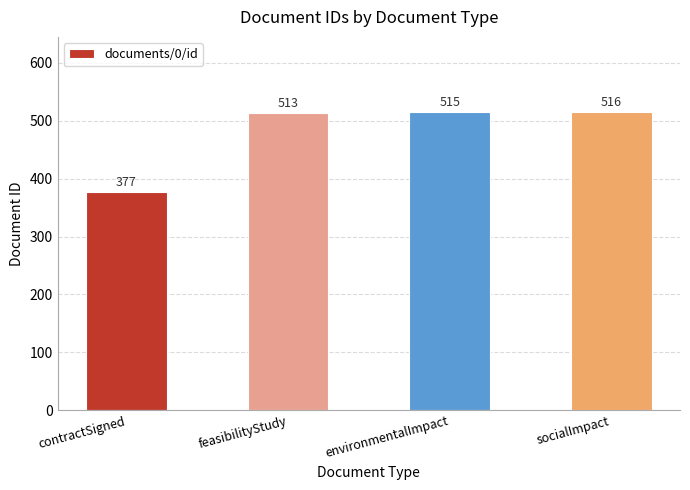

Rank the categories by value from highest to lowest.

socialImpact, environmentalImpact, feasibilityStudy, contractSigned